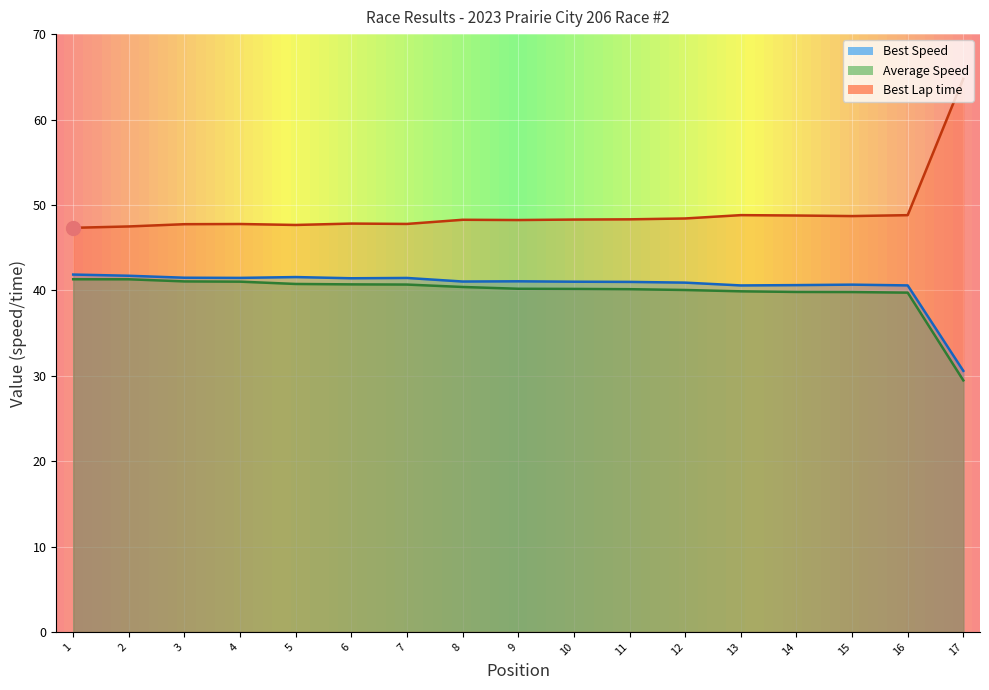

How many lines are shown in the chart?

3